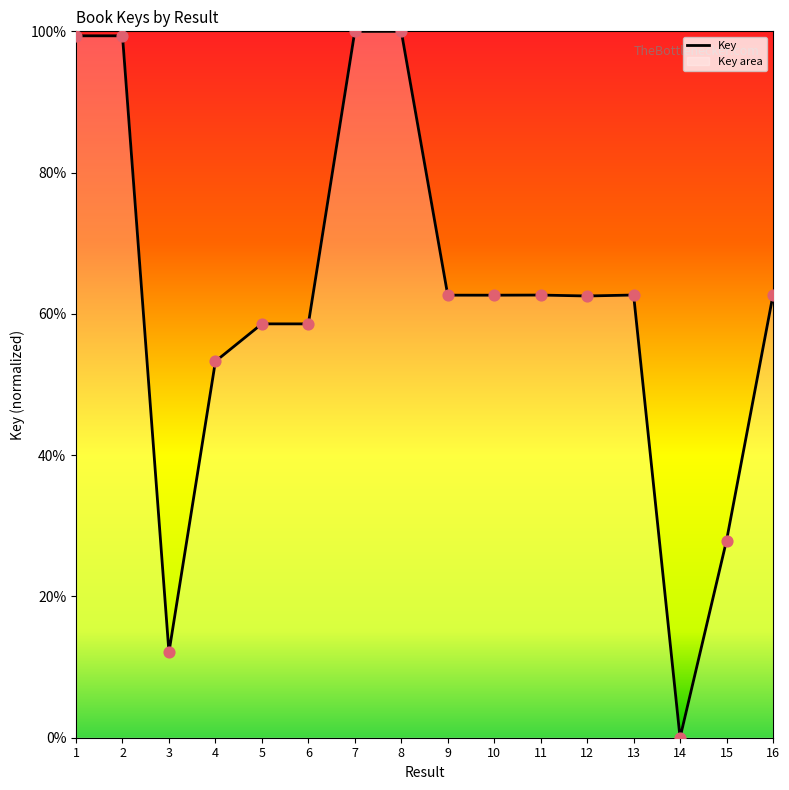

What is the change in value from 4 to 5?

+5.3